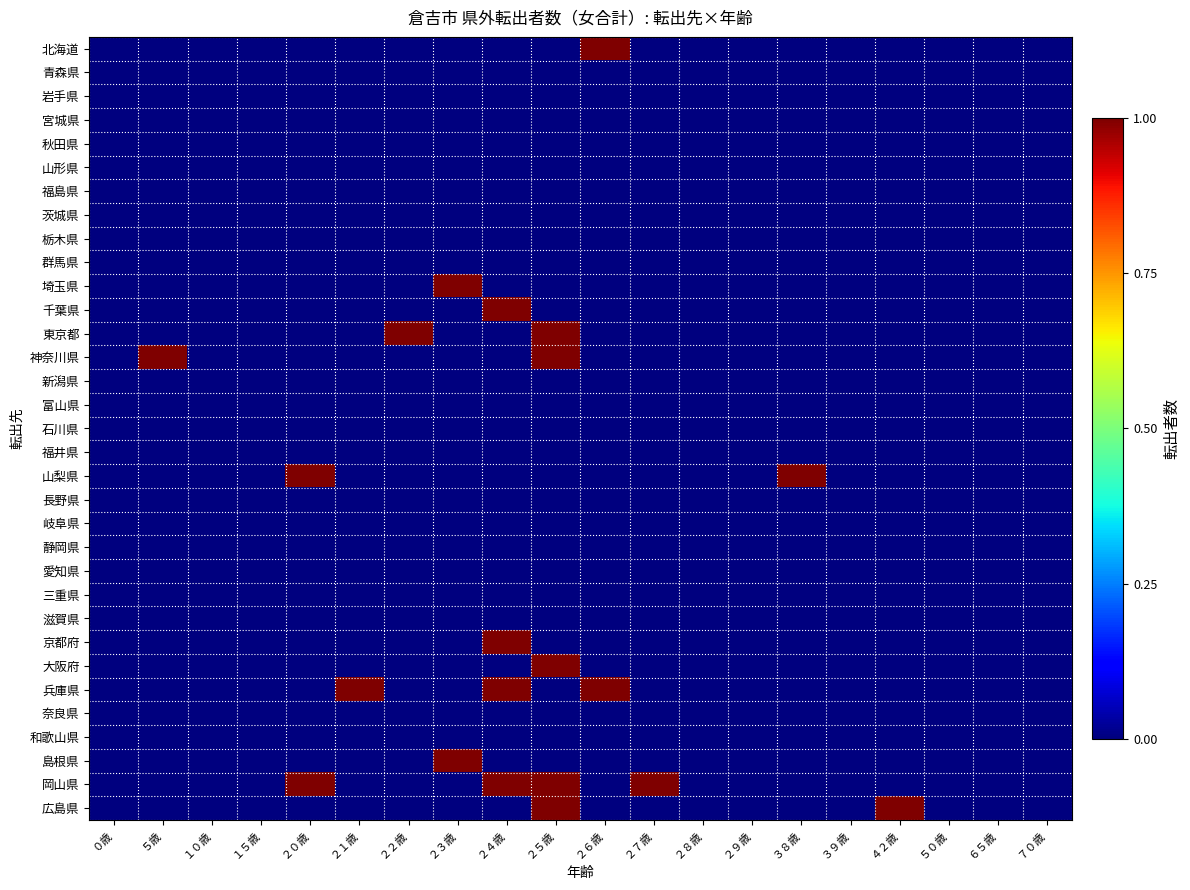

At ５歳, list the series in order from largest to smallest.

神奈川県, 北海道, 青森県, 岩手県, 宮城県, 秋田県, 山形県, 福島県, 茨城県, 栃木県, 群馬県, 埼玉県, 千葉県, 東京都, 新潟県, 富山県, 石川県, 福井県, 山梨県, 長野県, 岐阜県, 静岡県, 愛知県, 三重県, 滋賀県, 京都府, 大阪府, 兵庫県, 奈良県, 和歌山県, 島根県, 岡山県, 広島県